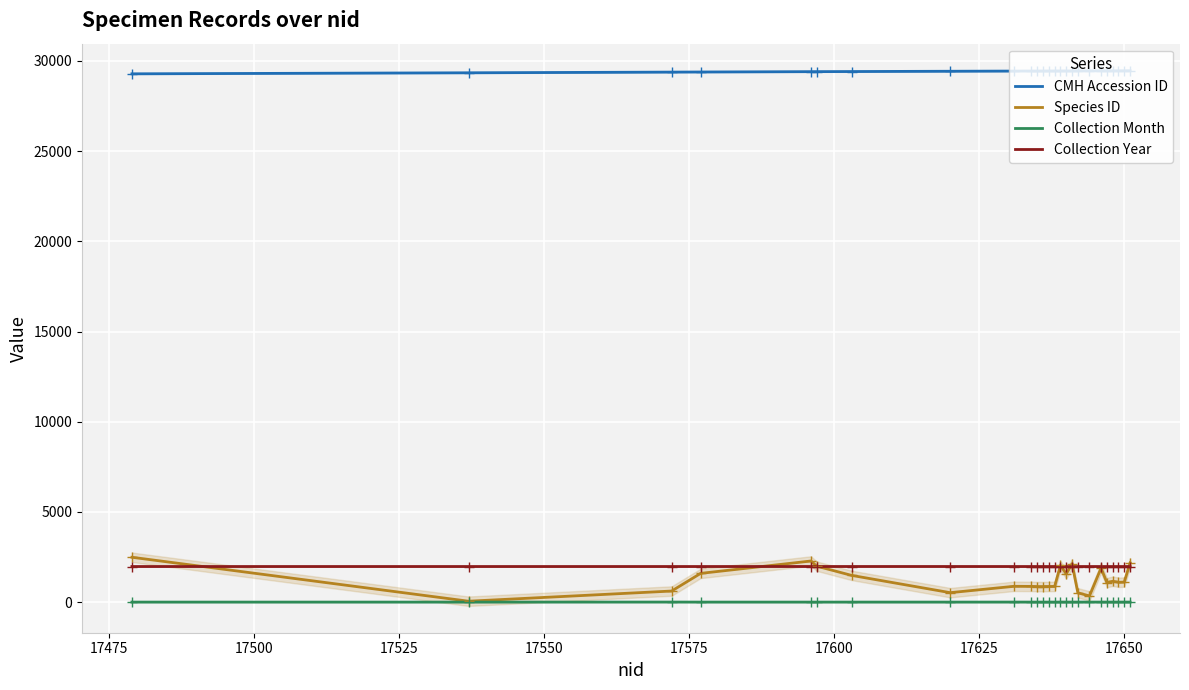

At how many categories does at least one series exceed 10374?

25